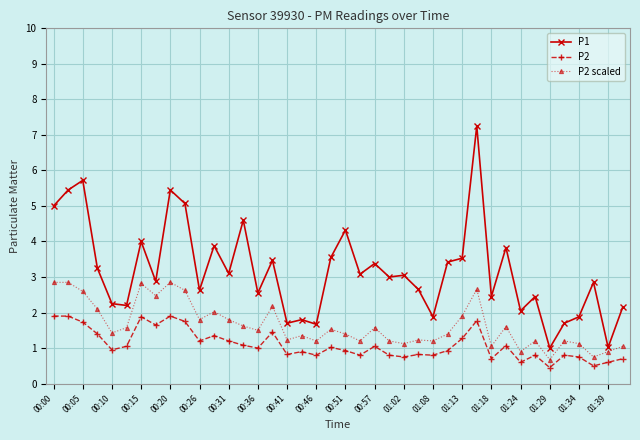

True or false: P2 and P1 cross at least once.

False